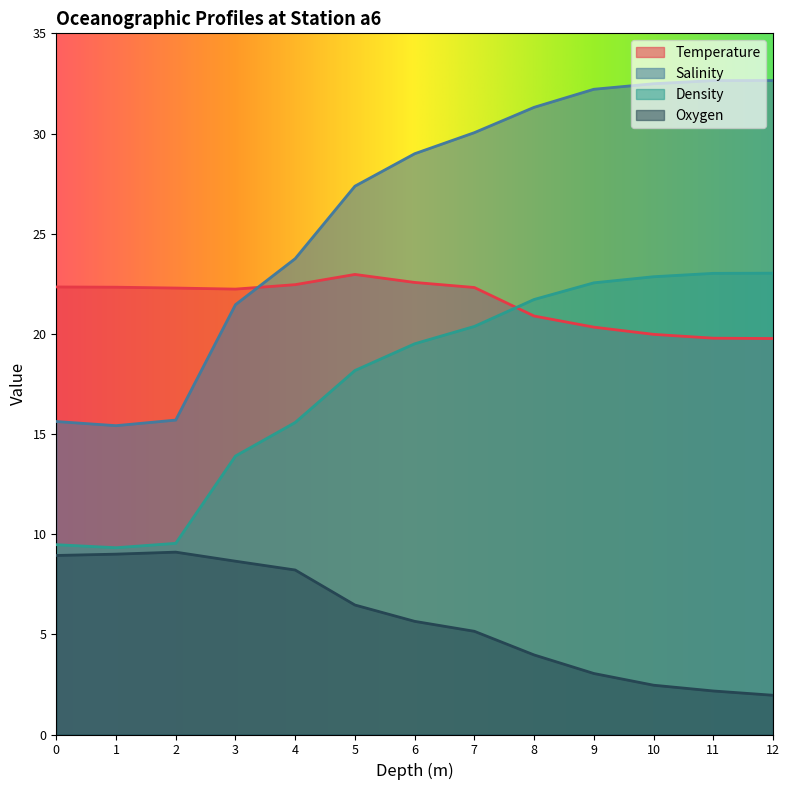

What is the value of the Salinity point at the 6th from the left?

27.4